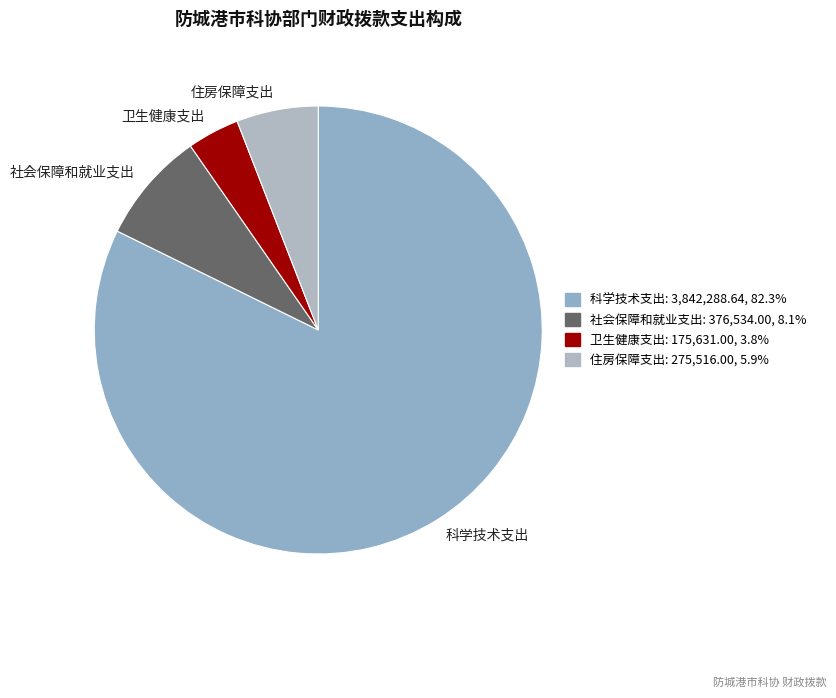

Between 卫生健康支出 and 住房保障支出, which is larger?

住房保障支出